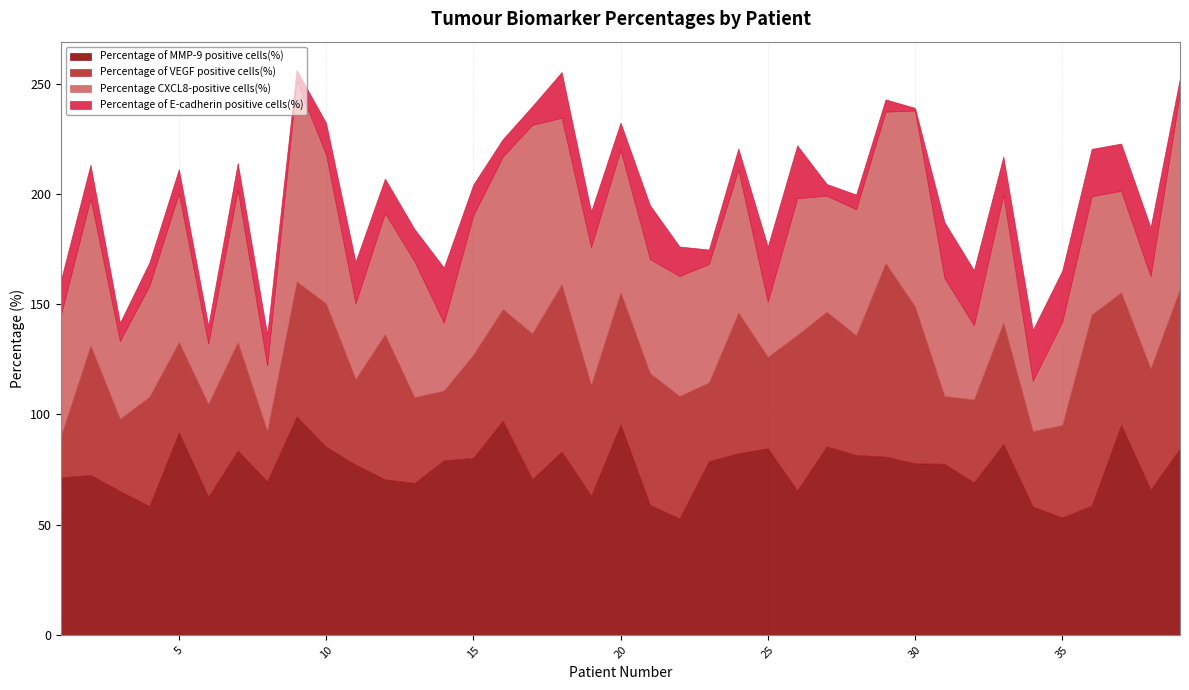

Which series ends up on top after the final intersection of Percentage CXCL8-positive cells(%) and Percentage of VEGF positive cells(%)?

Percentage CXCL8-positive cells(%)